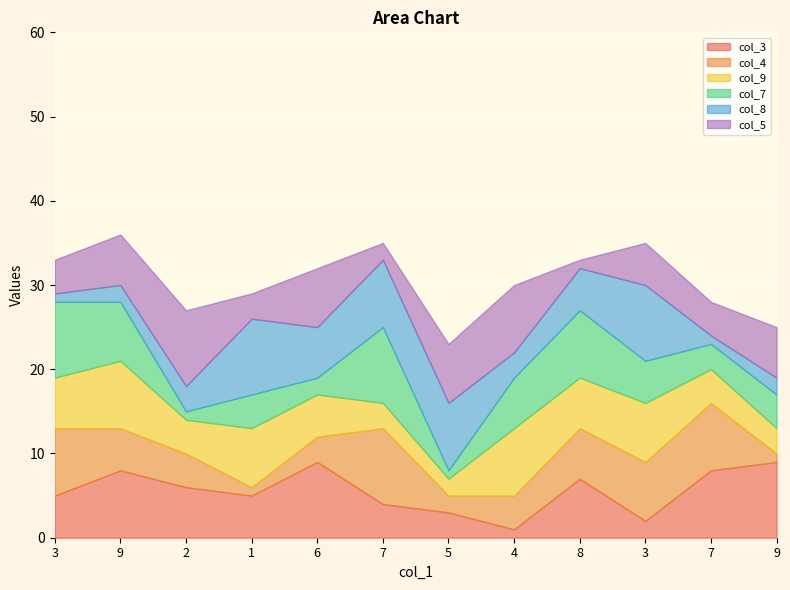

True or false: col_5 has a value of 1 at 7.

False